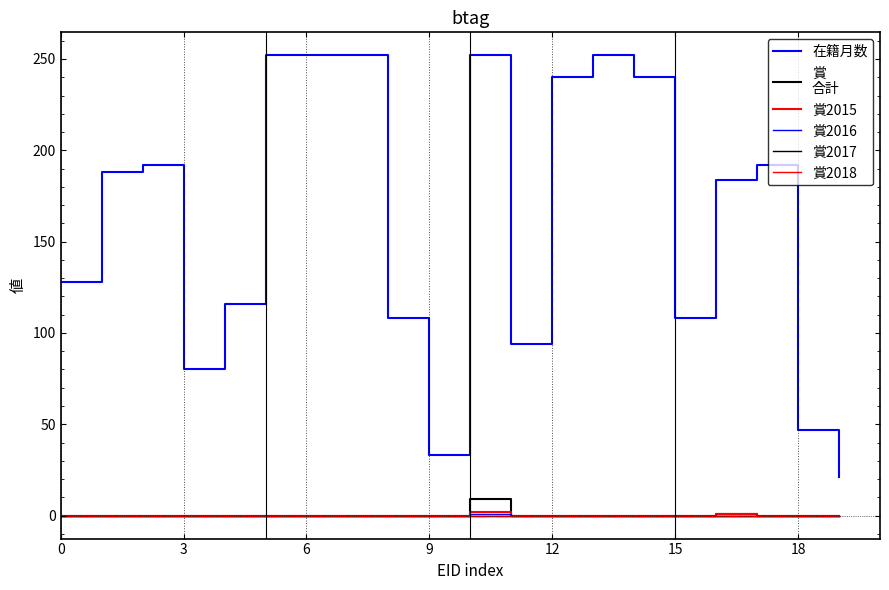

Does the chart display data point markers on the line(s)?

No